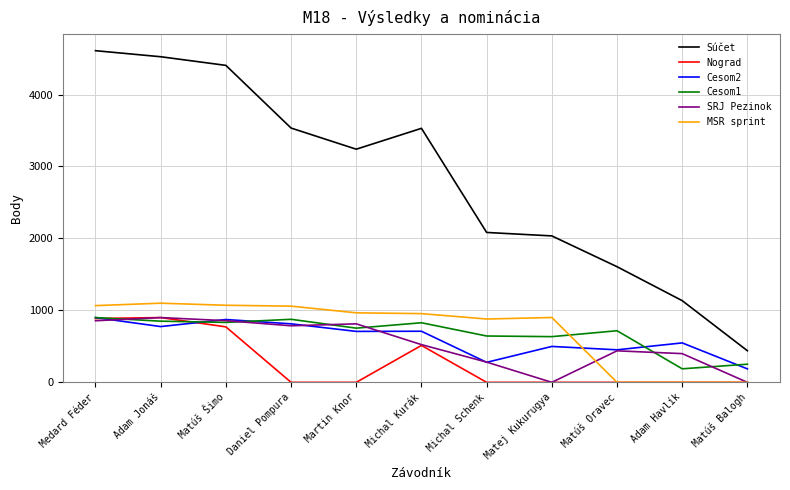

At which category does Súčet reach its first local valley?

Martin Knor